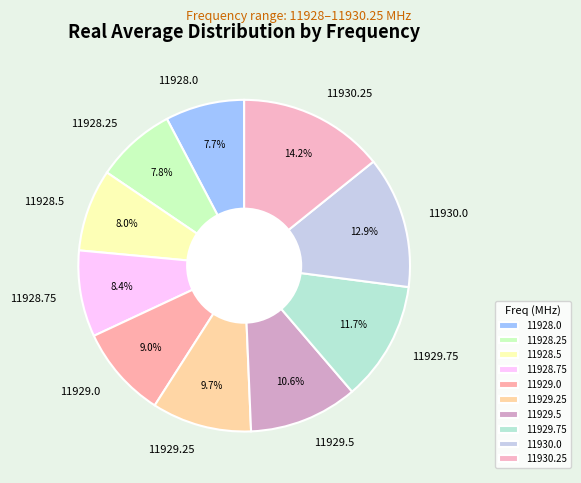

What is the largest slice in the pie chart?

11930.25